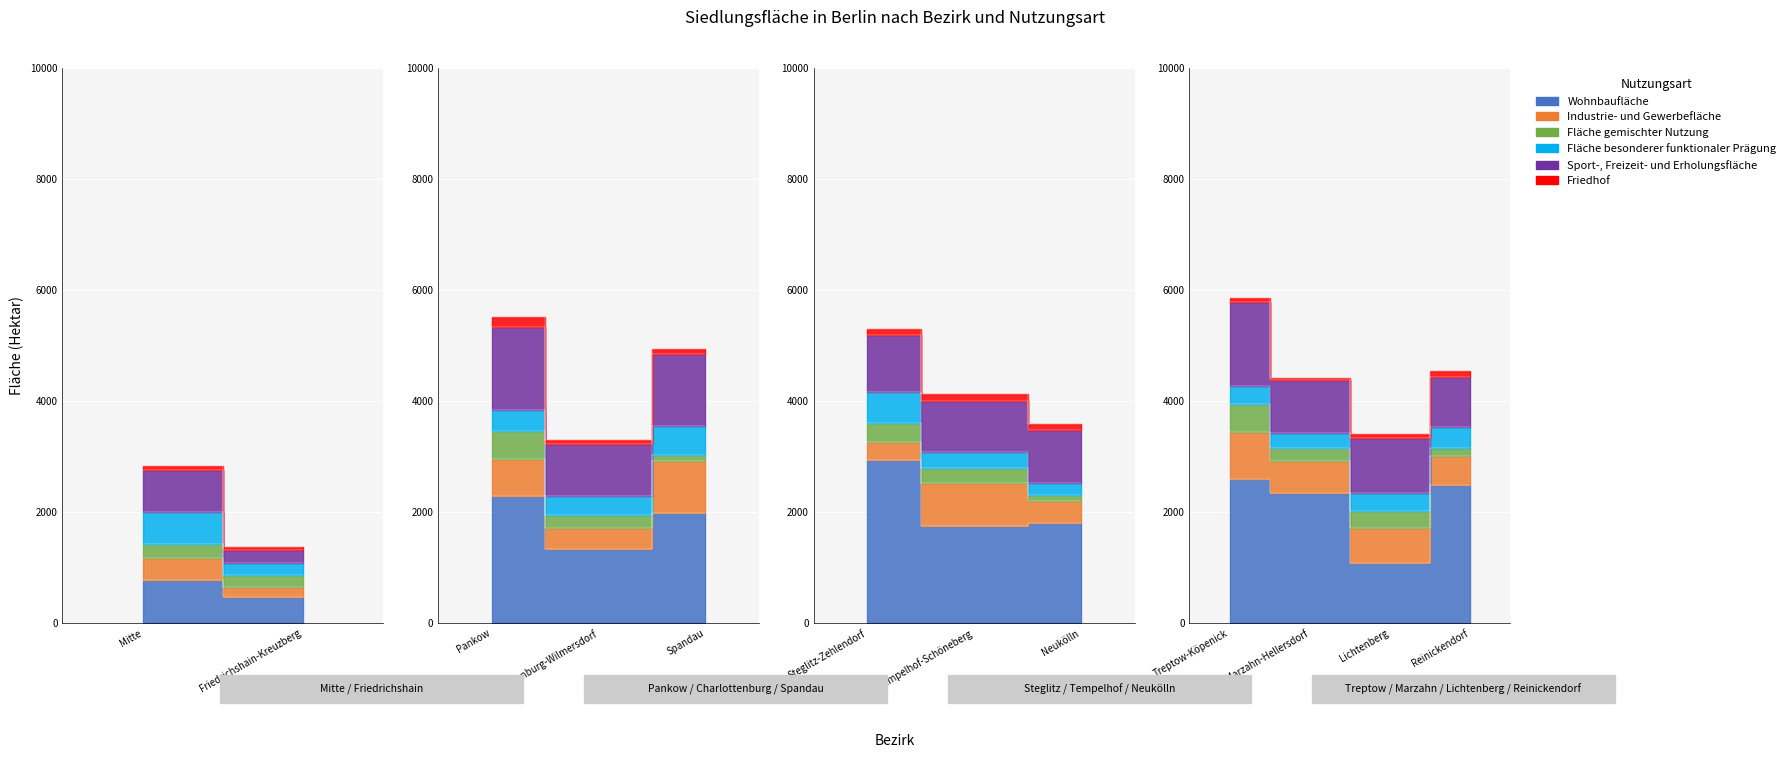

At which category does Sport-, Freizeit- und Erholungsfläche reach its first local peak?

Pankow